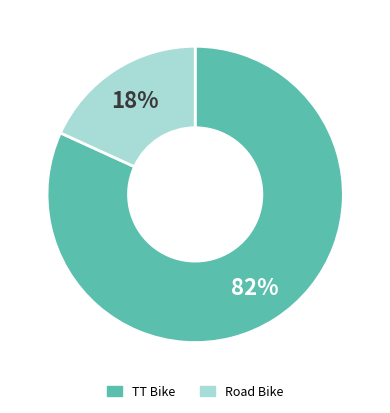

Which has a higher value, Road Bike or TT Bike?

TT Bike